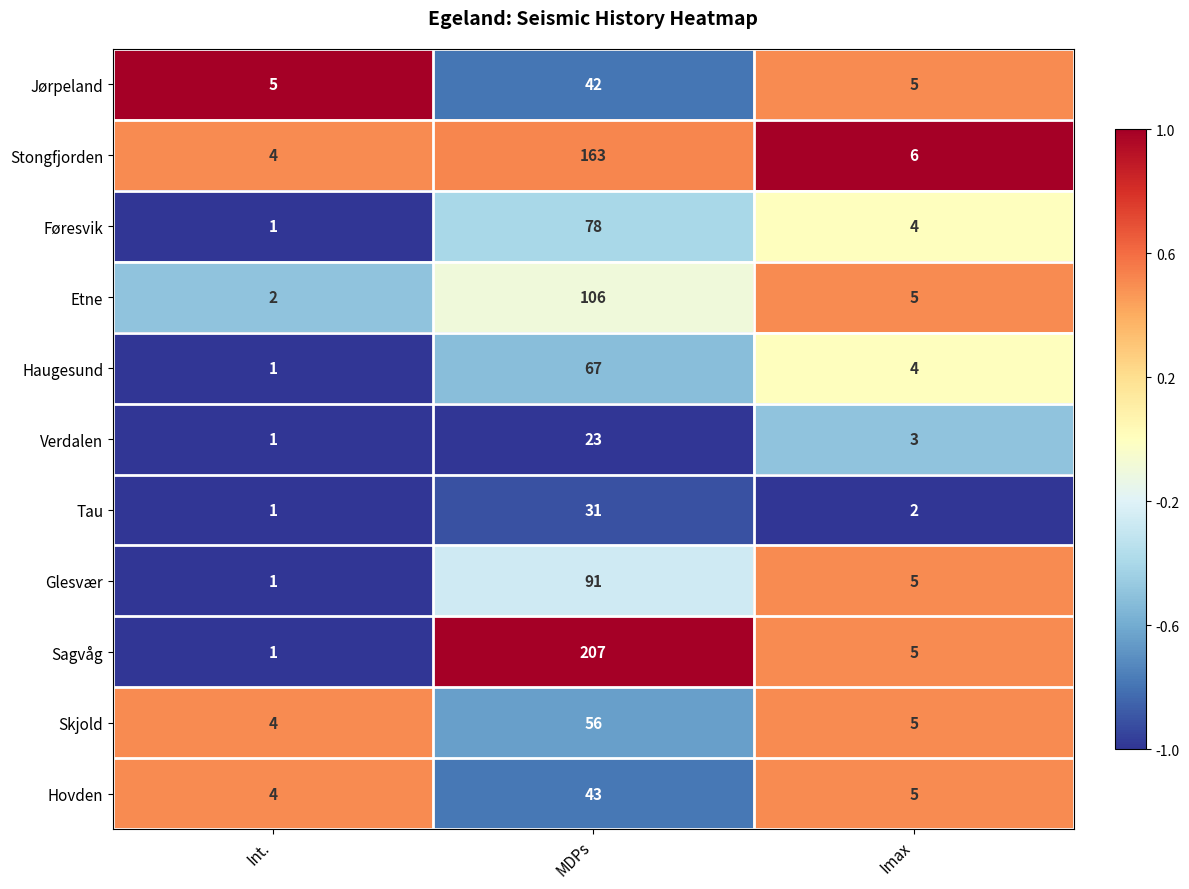

How many data points in Sagvåg are less than 5?

1